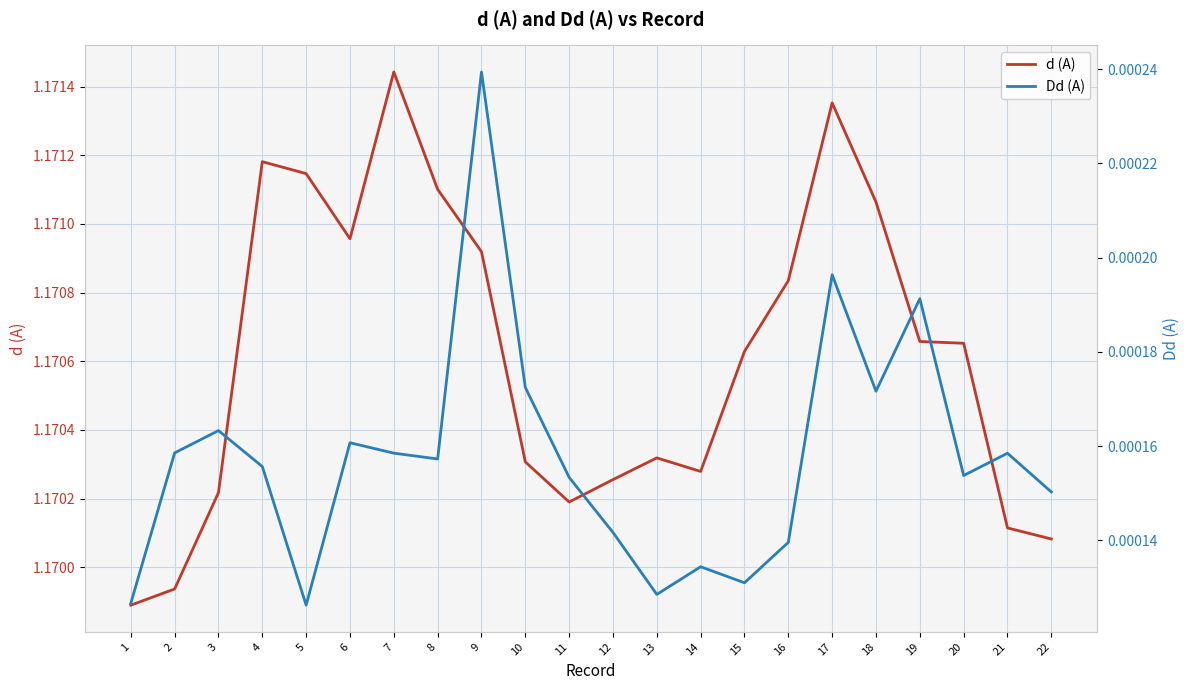

What is the average value of the d (A) series?

1.2